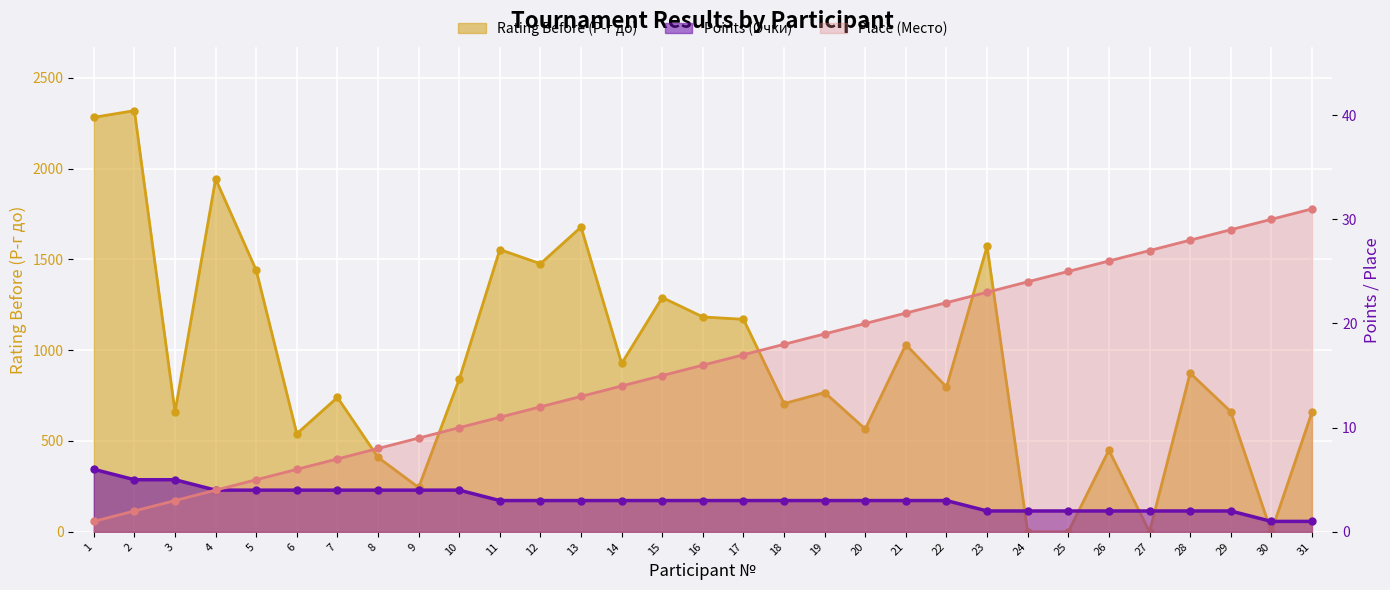

What is the difference between the Points (Очки) values at 3 and 28?

3